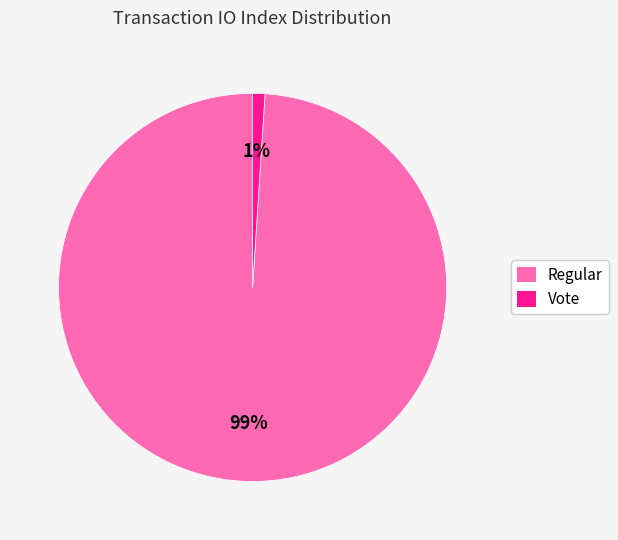

What is the majority slice?

Regular